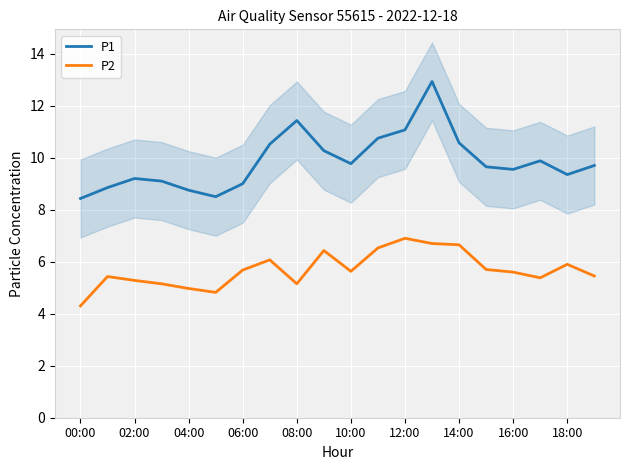

How many lines are shown in the chart?

2